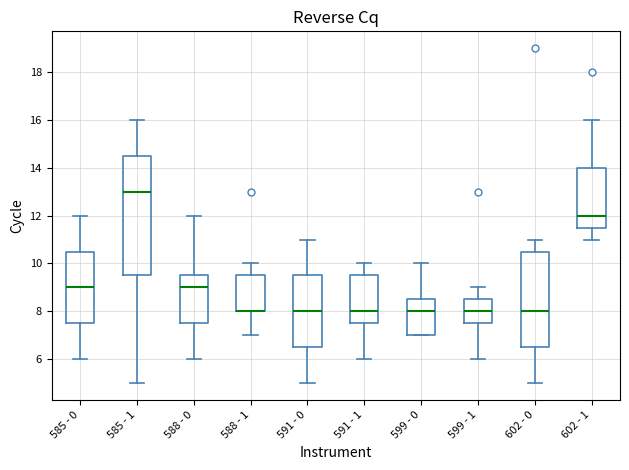

Reading left to right, transcribe this box plot: for each box, give where its median line is, the range the box spans, and where its two whiskers end, as read against the y-axis. The values are not printed on the chart, so give them approximately, as read against the axis.

585 - 0: median 9.0, box 7.6 to 10.6, whiskers 6.0 to 12.0
585 - 1: median 13.0, box 9.6 to 14.6, whiskers 5.0 to 16.0
588 - 0: median 9.0, box 7.6 to 9.6, whiskers 6.0 to 12.0
588 - 1: median 8.0 (drawn on the box's lower edge), box 8.0 to 9.6, whiskers 7.0 to 10.0
591 - 0: median 8.0, box 6.6 to 9.6, whiskers 5.0 to 11.0
591 - 1: median 8.0, box 7.6 to 9.6, whiskers 6.0 to 10.0
599 - 0: median 8.0, box 7.0 to 8.6, whiskers 7.0 to 10.0
599 - 1: median 8.0, box 7.6 to 8.6, whiskers 6.0 to 9.0
602 - 0: median 8.0, box 6.6 to 10.6, whiskers 5.0 to 11.0
602 - 1: median 12.0, box 11.6 to 14.0, whiskers 11.0 to 16.0